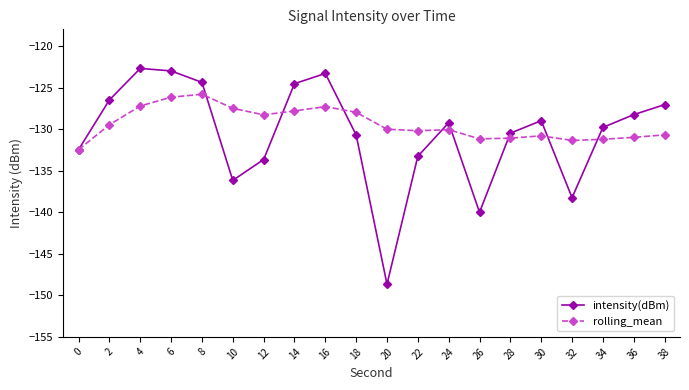

Is it true that rolling_mean equals -53.4 at 32?

False